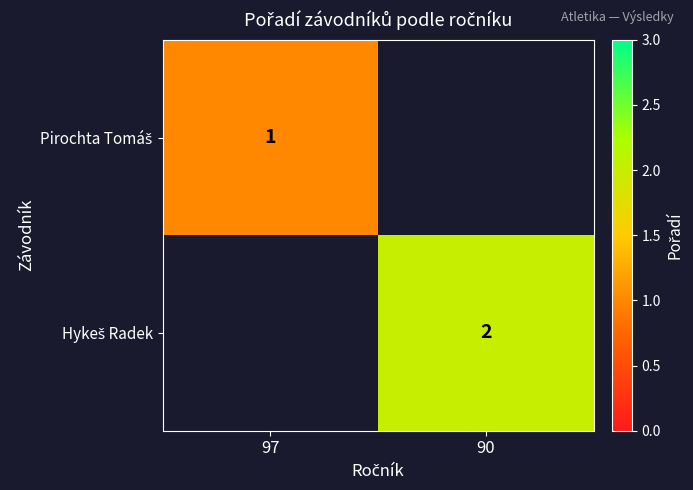

How many positive values does the Hykeš Radek series have?

1